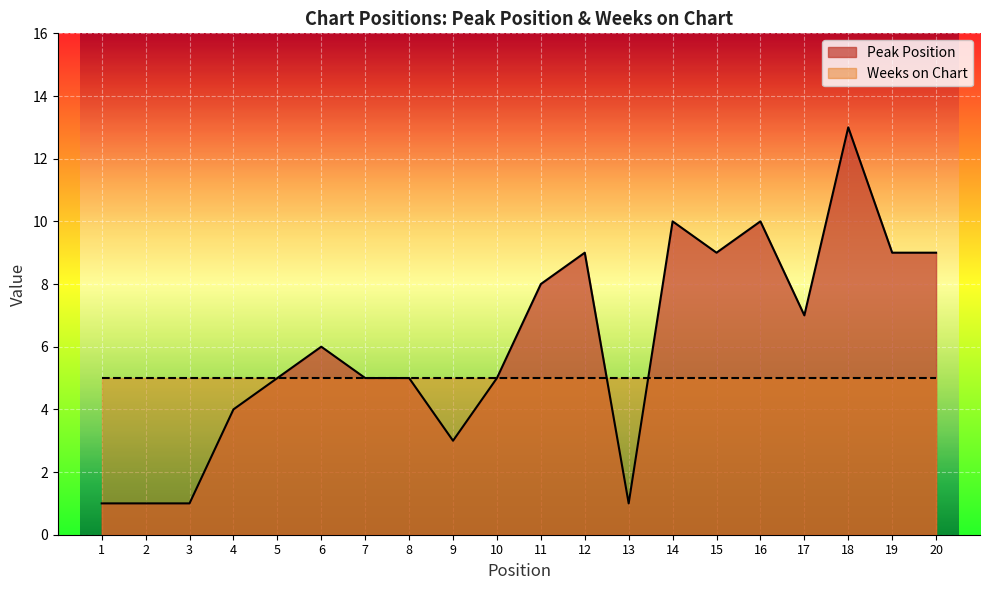

Rank the categories by value from highest to lowest.

18, 14, 16, 12, 15, 19, 20, 11, 17, 6, 5, 7, 8, 10, 4, 9, 1, 2, 3, 13